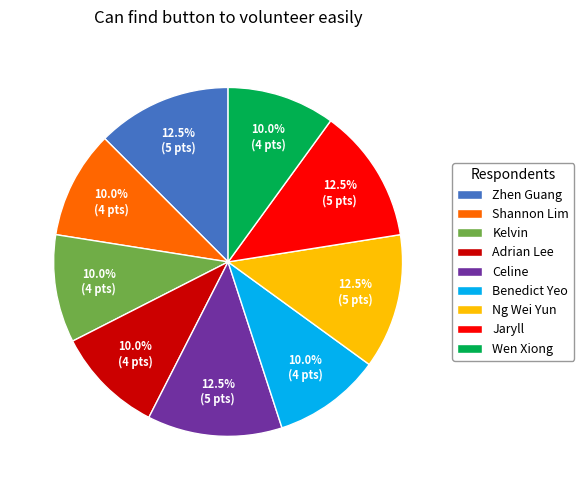

Which has a higher value, Zhen Guang or Benedict Yeo?

Zhen Guang